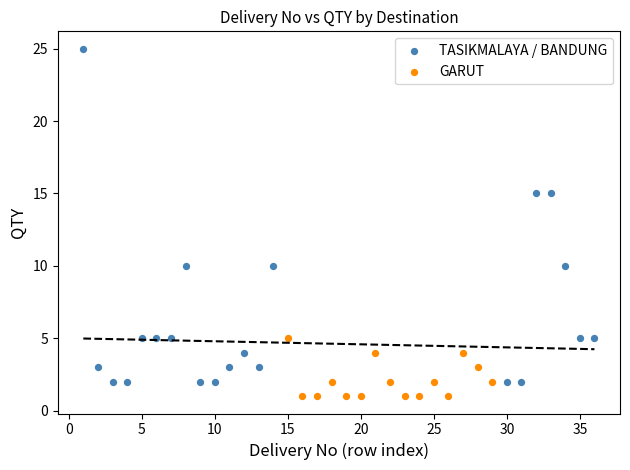

Which series has the largest Y range (max minus min)?

TASIKMALAYA / BANDUNG